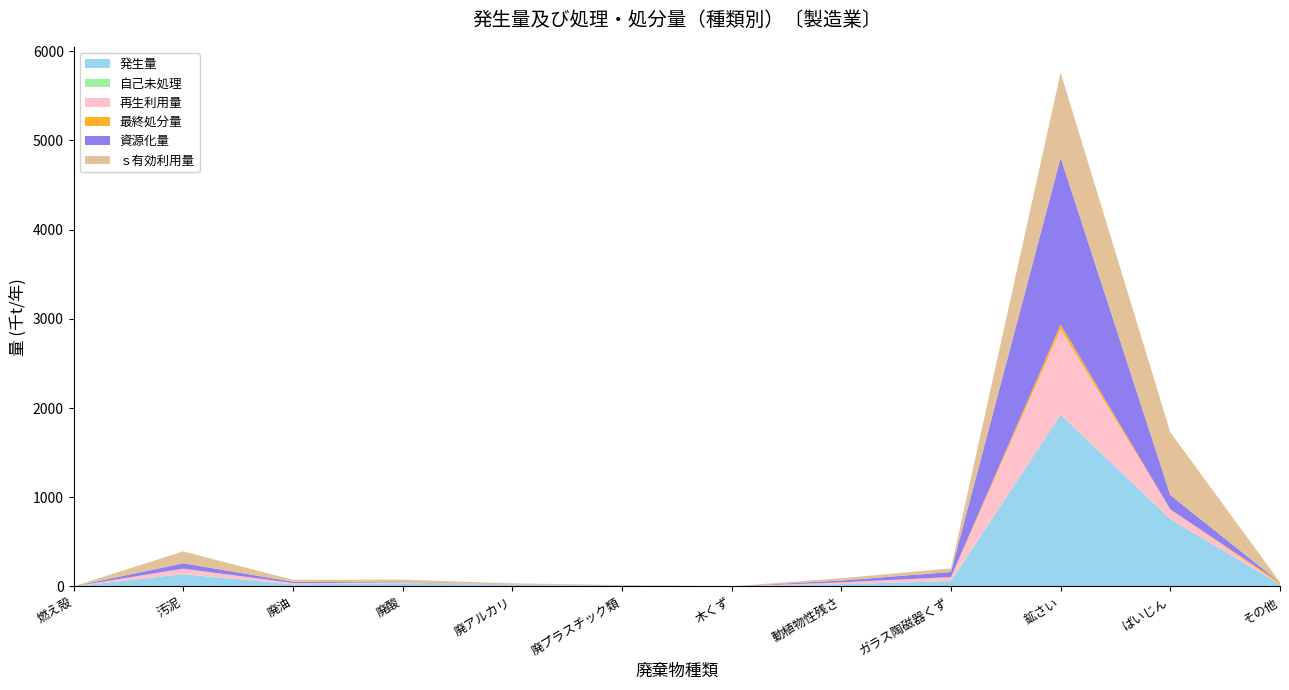

Reading left to right, list all the values displayed in this chart.

発生量: 0.4	137.2	23.2	35.0	18.0	5.4	0.4	26.4	59.9	1925.3	754.9	23.1
自己未処理: 0.0	1.1	2.2	0.0	0.6	0.0	0.0	0.0	2.1	0.0	0.0	0.0
再生利用量: 0.3	60.0	13.8	4.4	2.3	2.8	0.4	20.0	40.3	954.5	109.4	0.9
最終処分量: 0.4	1.7	0.0	0.0	0.0	1.4	0.0	0.1	3.1	54.8	0.0	19.5
資源化量: 0.3	60.0	13.8	4.4	2.3	2.8	0.4	20.0	56.8	1870.5	160.0	0.9
ｓ有効利用量: 0.3	133.3	21.5	32.5	12.1	3.4	0.4	26.1	40.3	954.5	704.2	3.3